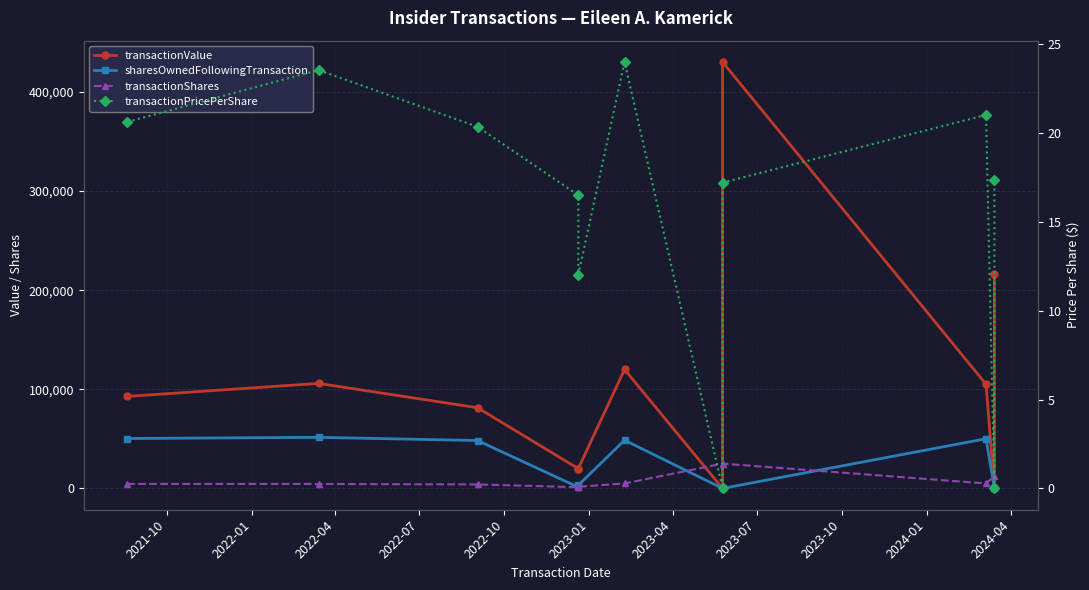

Is this an area chart (filled region under the line)?

No